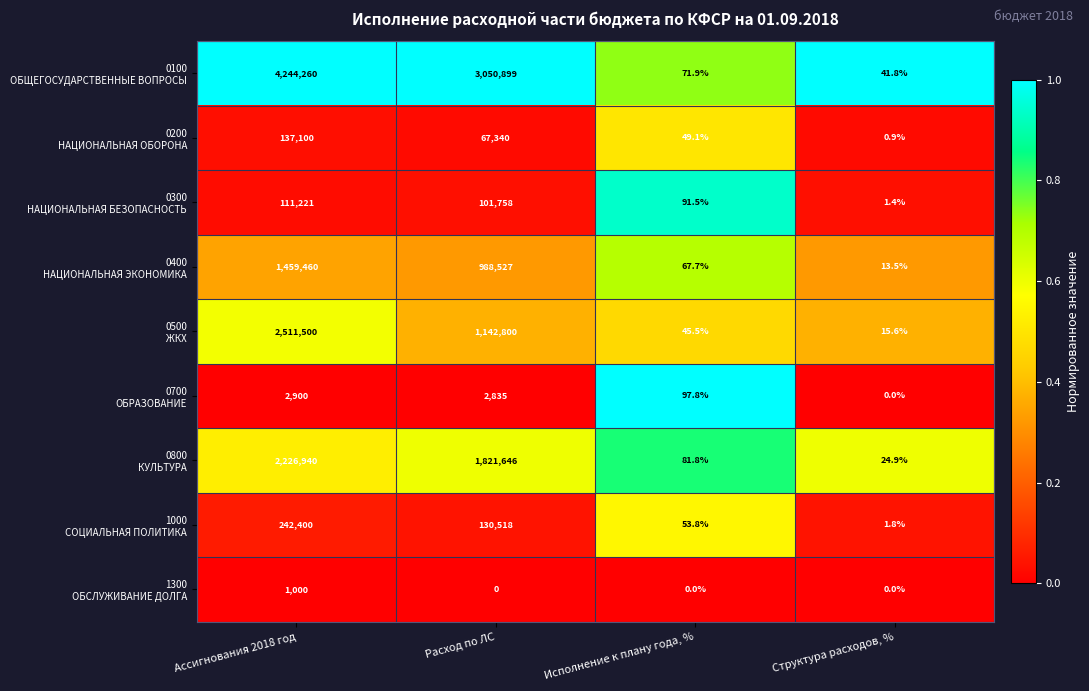

At which category is the sum across all series the highest?

Ассигнования 2018 год